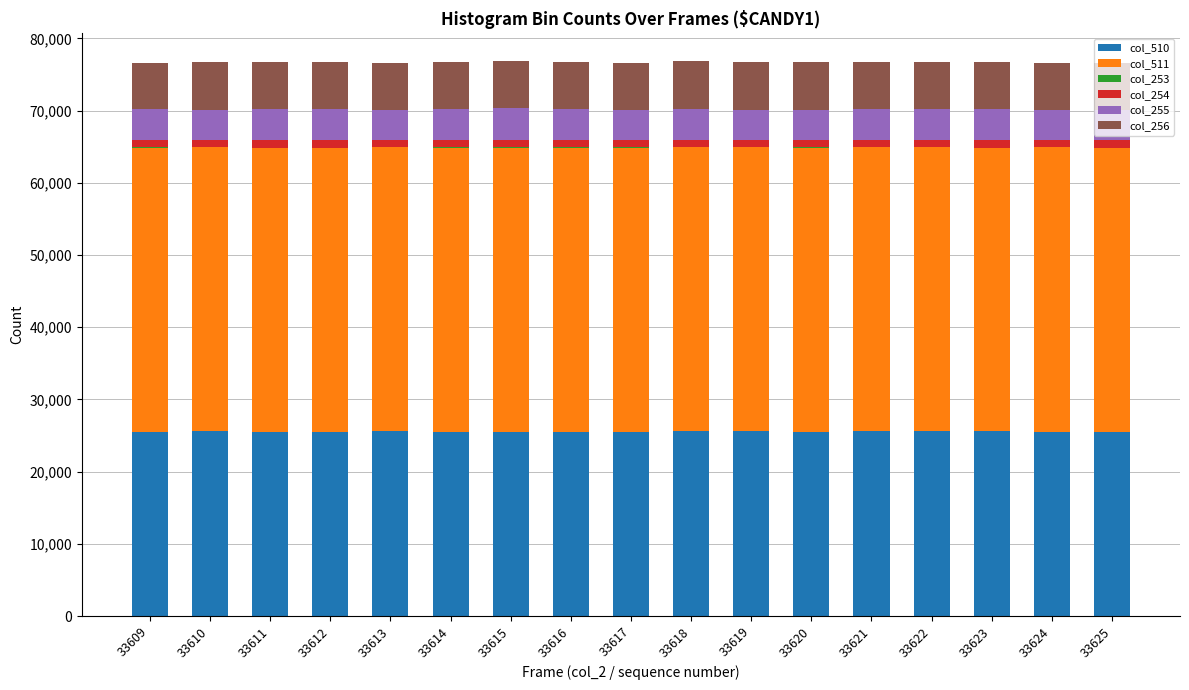

The col_510 series shows 25496 at 33620. True or false?

True